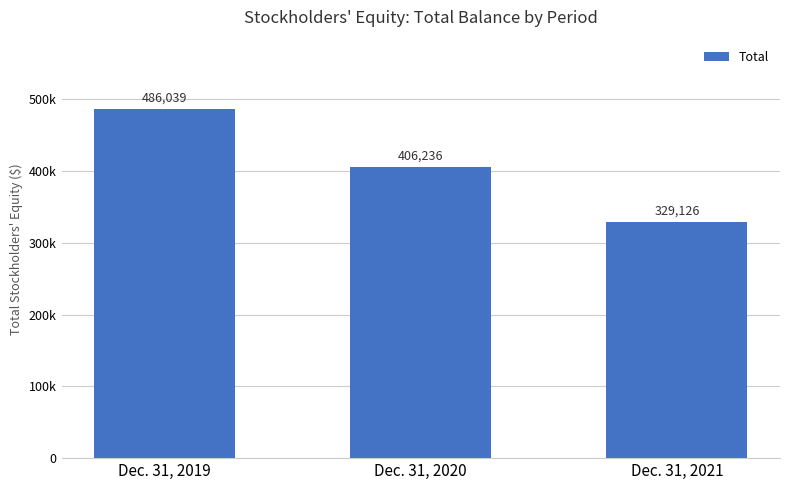

Approximately how many times larger is the value at Dec. 31, 2021 compared to Dec. 31, 2020?

0.8